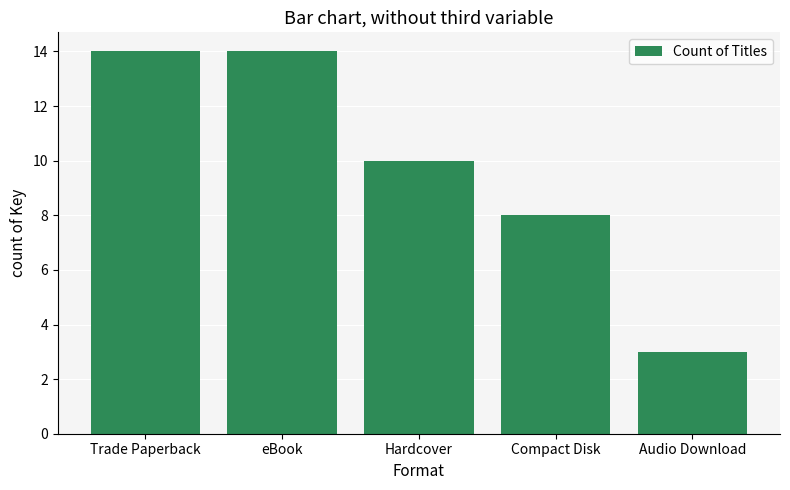

Read the value at Hardcover.

10